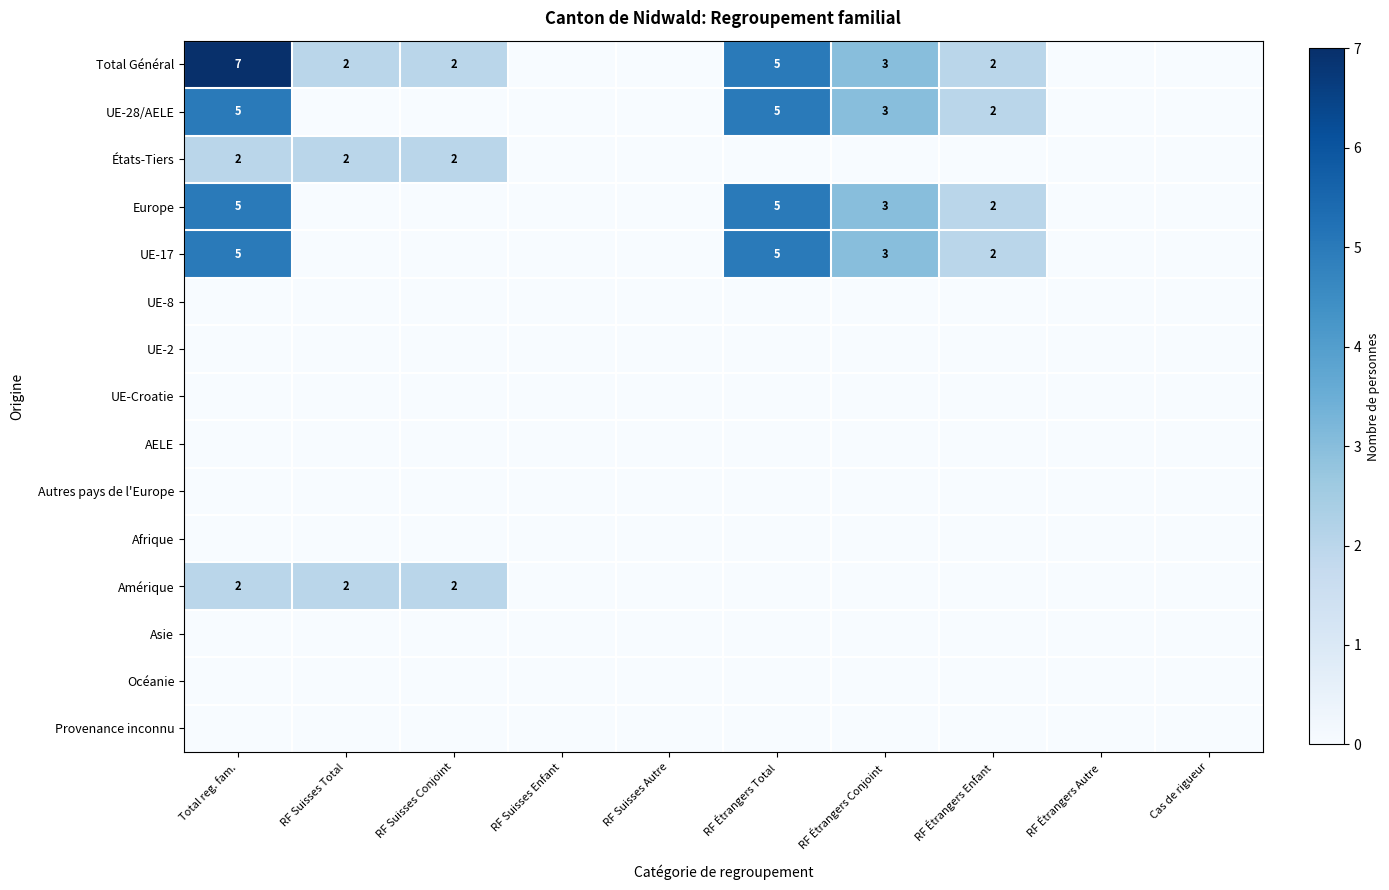

Is it true that Total Général equals 3 at RF Étrangers Enfant?

False